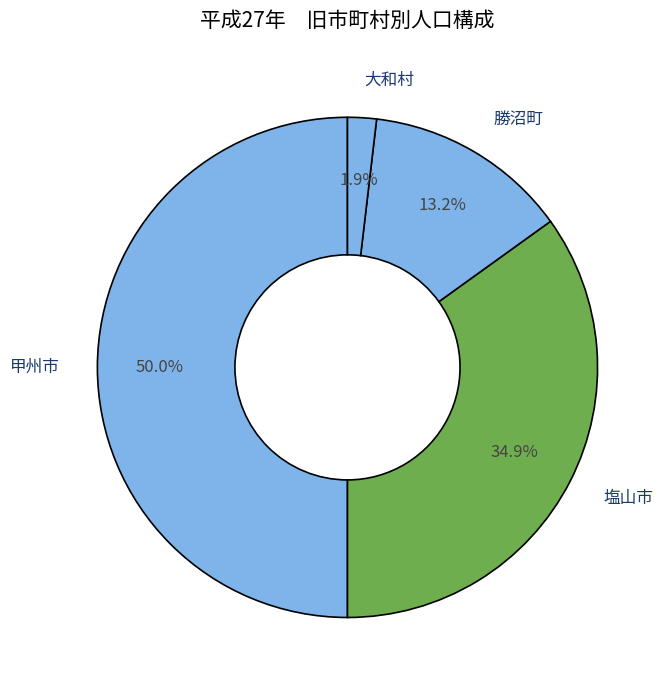

Which slice is the largest?

甲州市